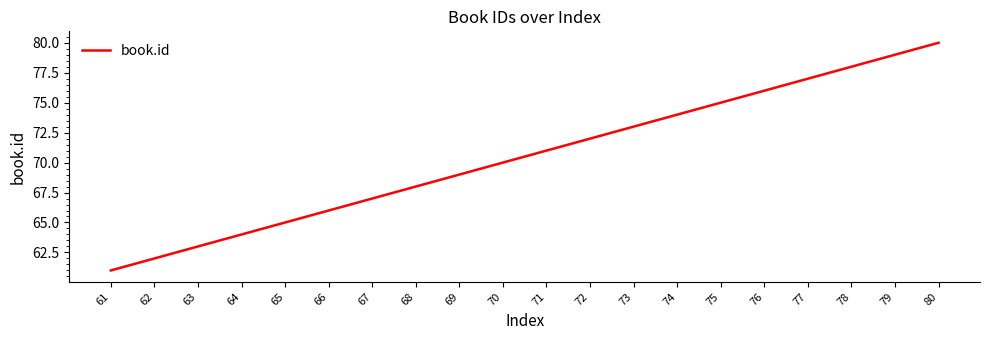

List the labels in order of value, largest first.

80, 79, 78, 77, 76, 75, 74, 73, 72, 71, 70, 69, 68, 67, 66, 65, 64, 63, 62, 61